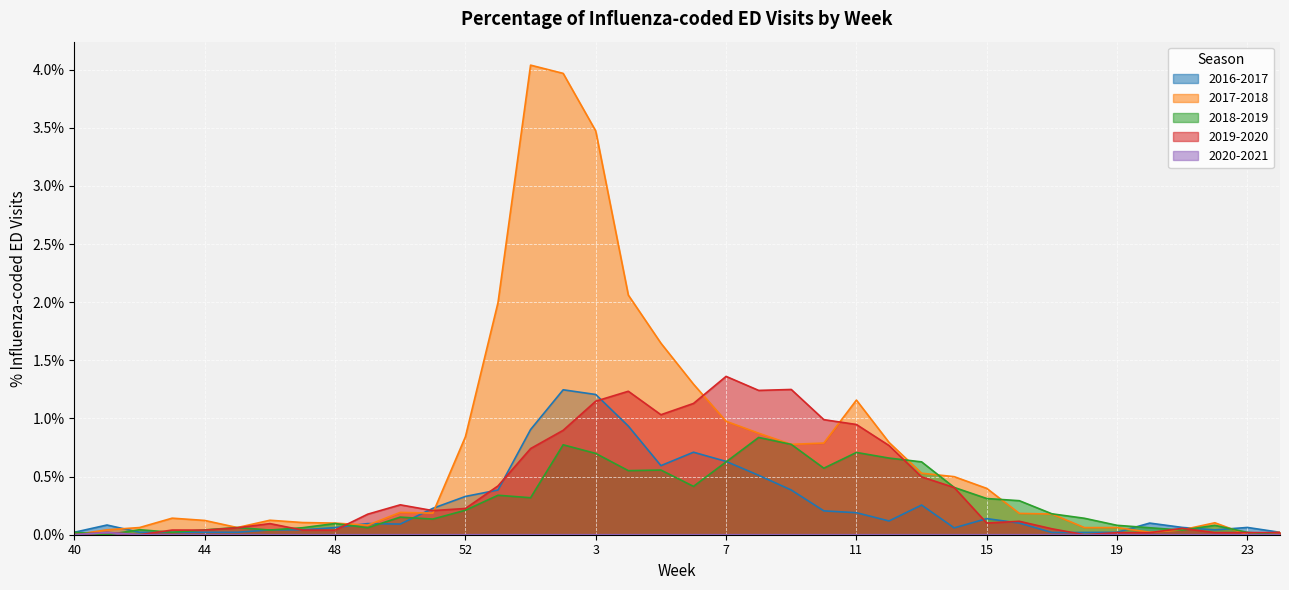

True or false: 2016-2017 has more than 2 interior local peaks.

True